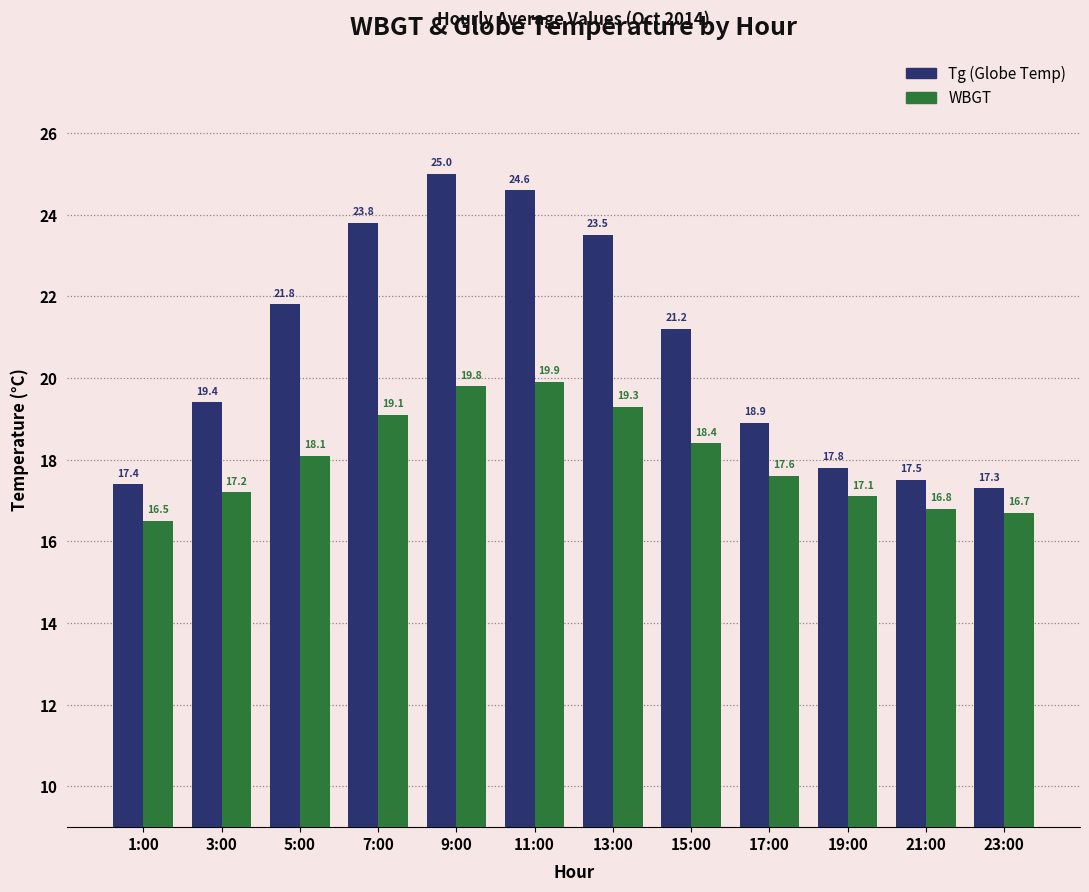

At which category does the chart reach its minimum across all series?

1:00